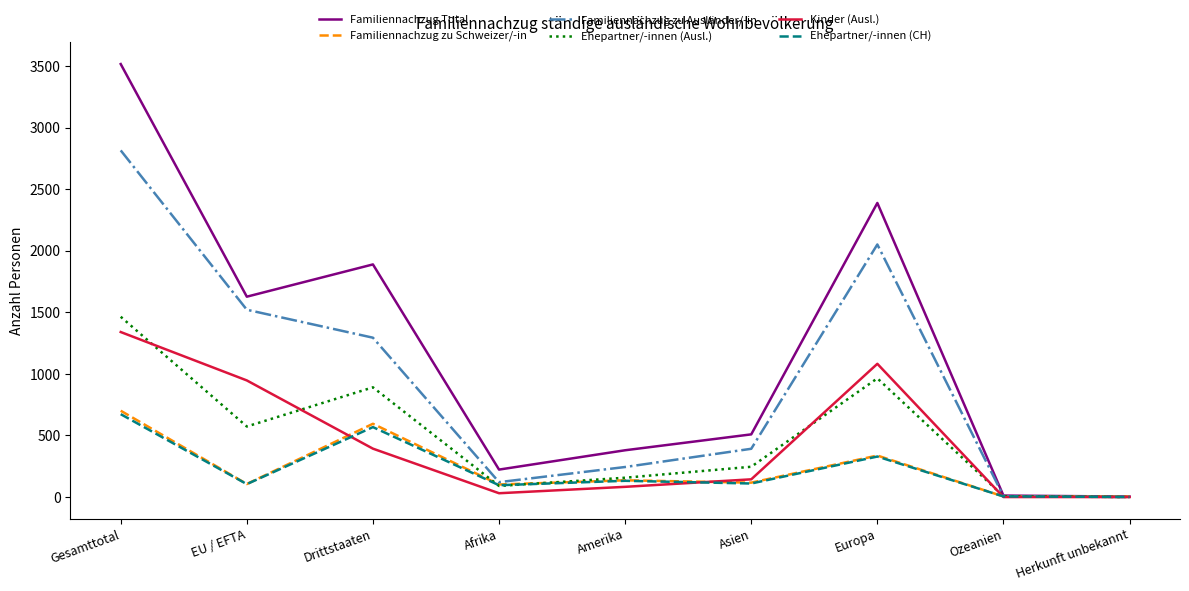

At which category does Familiennachzug zu Schweizer/-in reach its first local peak?

Drittstaaten